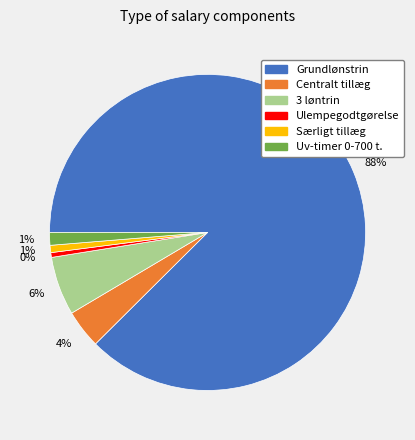

Between Grundlønstrin and Særligt tillæg, which is larger?

Grundlønstrin